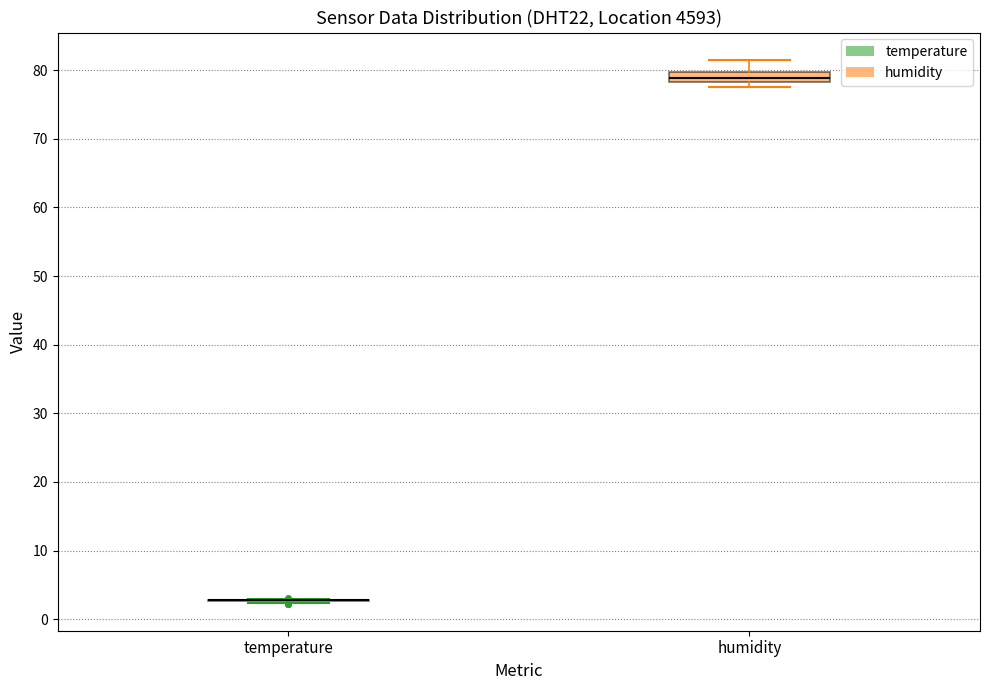

Which box is the tallest, from its lower edge to its upper edge?

humidity